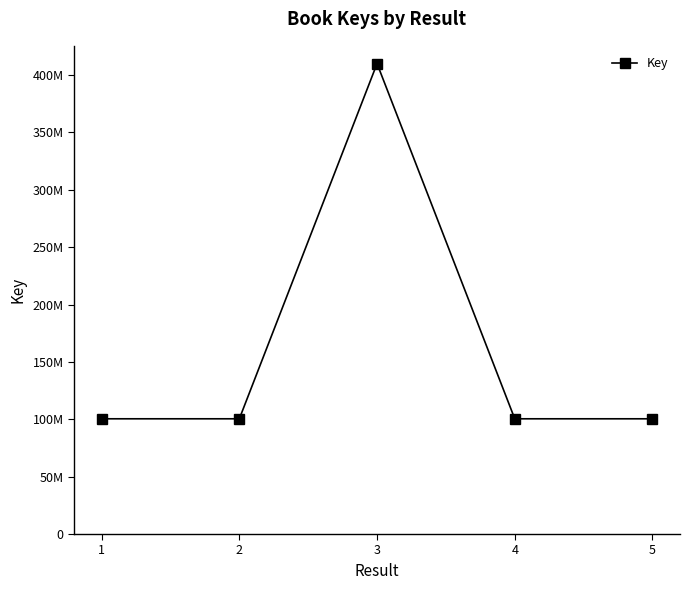

Does the chart have visible grid lines?

No